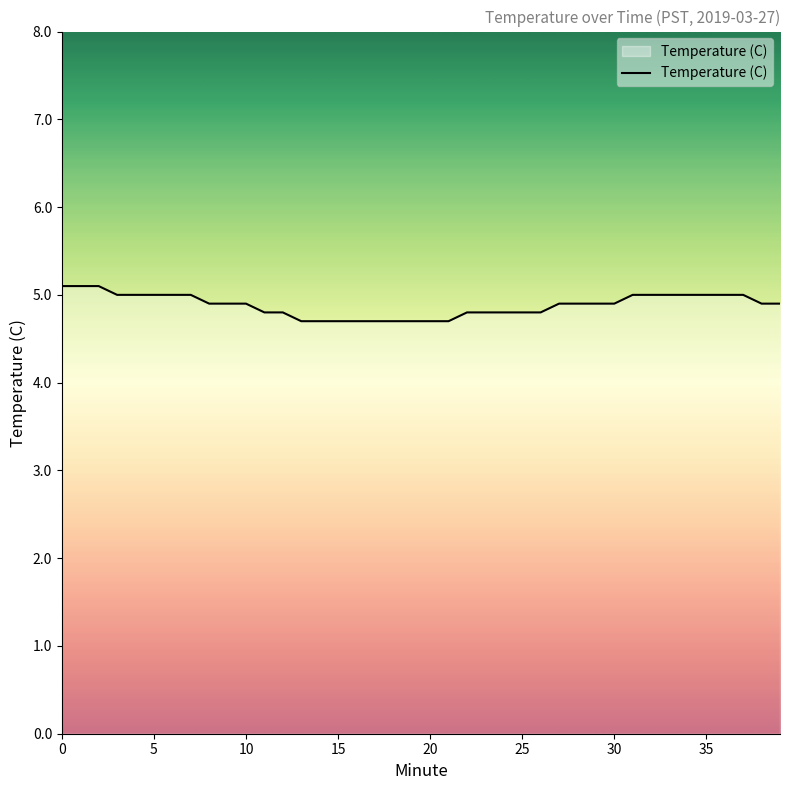

Reading left to right, extract all data points from this chart.

5.1	5.1	5.1	5.0	5.0	5.0	5.0	5.0	4.9	4.9	4.9	4.8	4.8	4.7	4.7	4.7	4.7	4.7	4.7	4.7	4.7	4.7	4.8	4.8	4.8	4.8	4.8	4.9	4.9	4.9	4.9	5.0	5.0	5.0	5.0	5.0	5.0	5.0	4.9	4.9